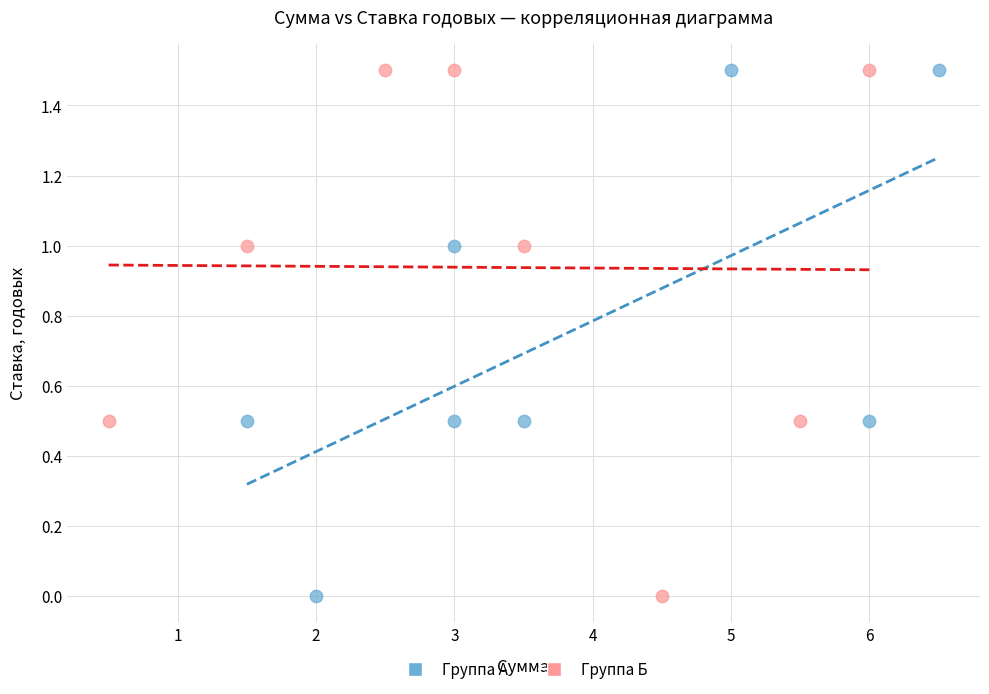

What are all the series names shown in the legend?

Группа А, Группа Б